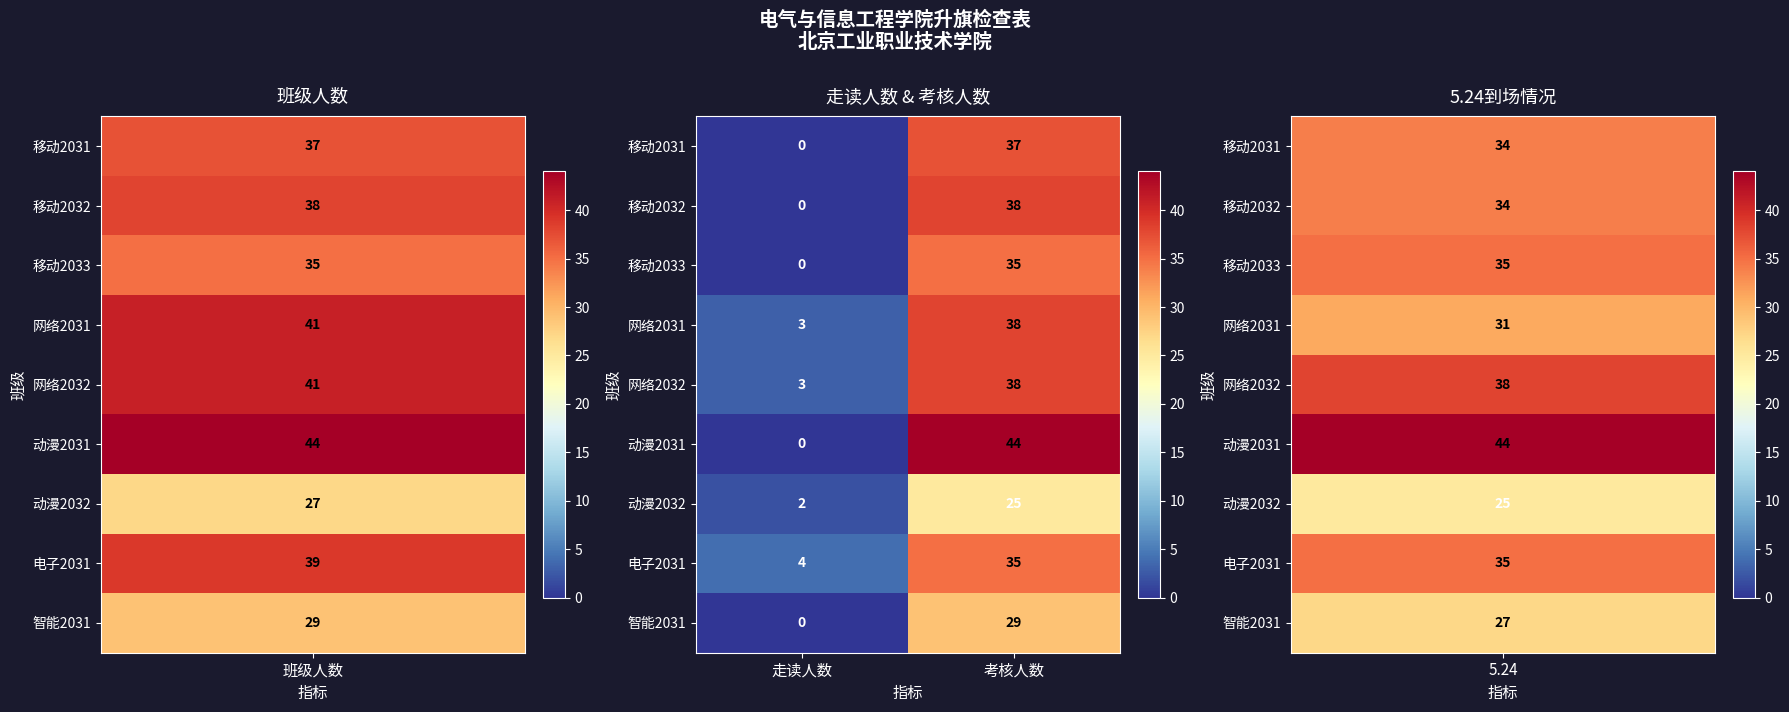

Between 走读人数 and 考核人数, which series saw the biggest shift?

动漫2031